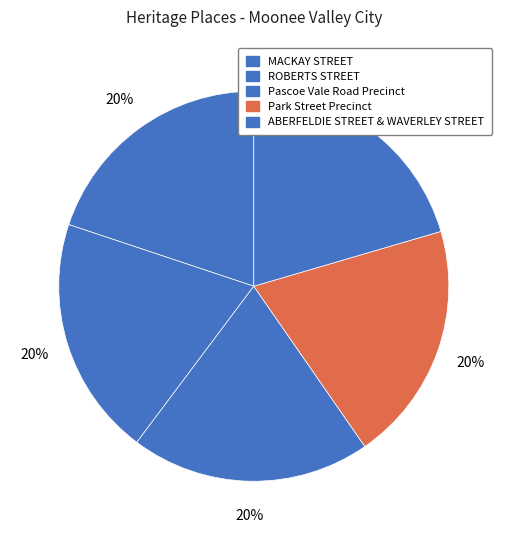

How many segments does this pie chart have?

5